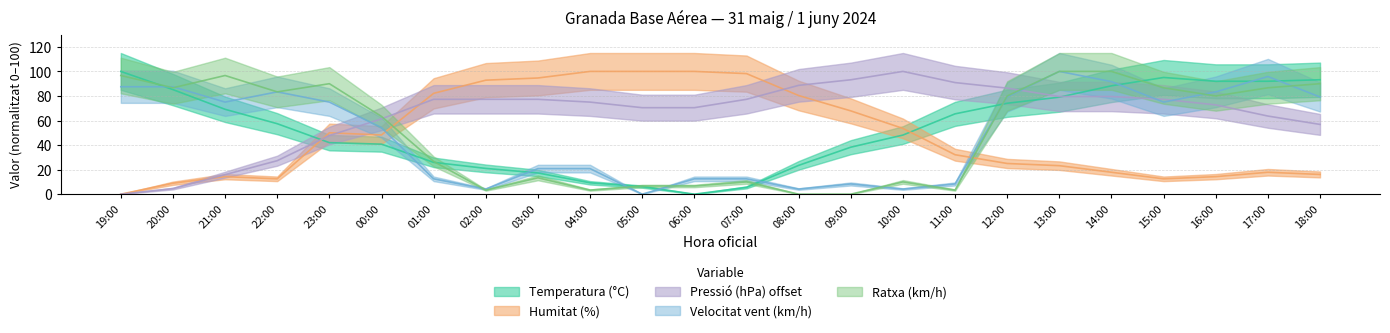

Rank the categories by Velocitat vent (km/h) value from lowest to highest.

05:00, 02:00, 08:00, 10:00, 09:00, 11:00, 01:00, 06:00, 07:00, 03:00, 04:00, 00:00, 21:00, 23:00, 15:00, 12:00, 18:00, 22:00, 16:00, 19:00, 20:00, 14:00, 17:00, 13:00